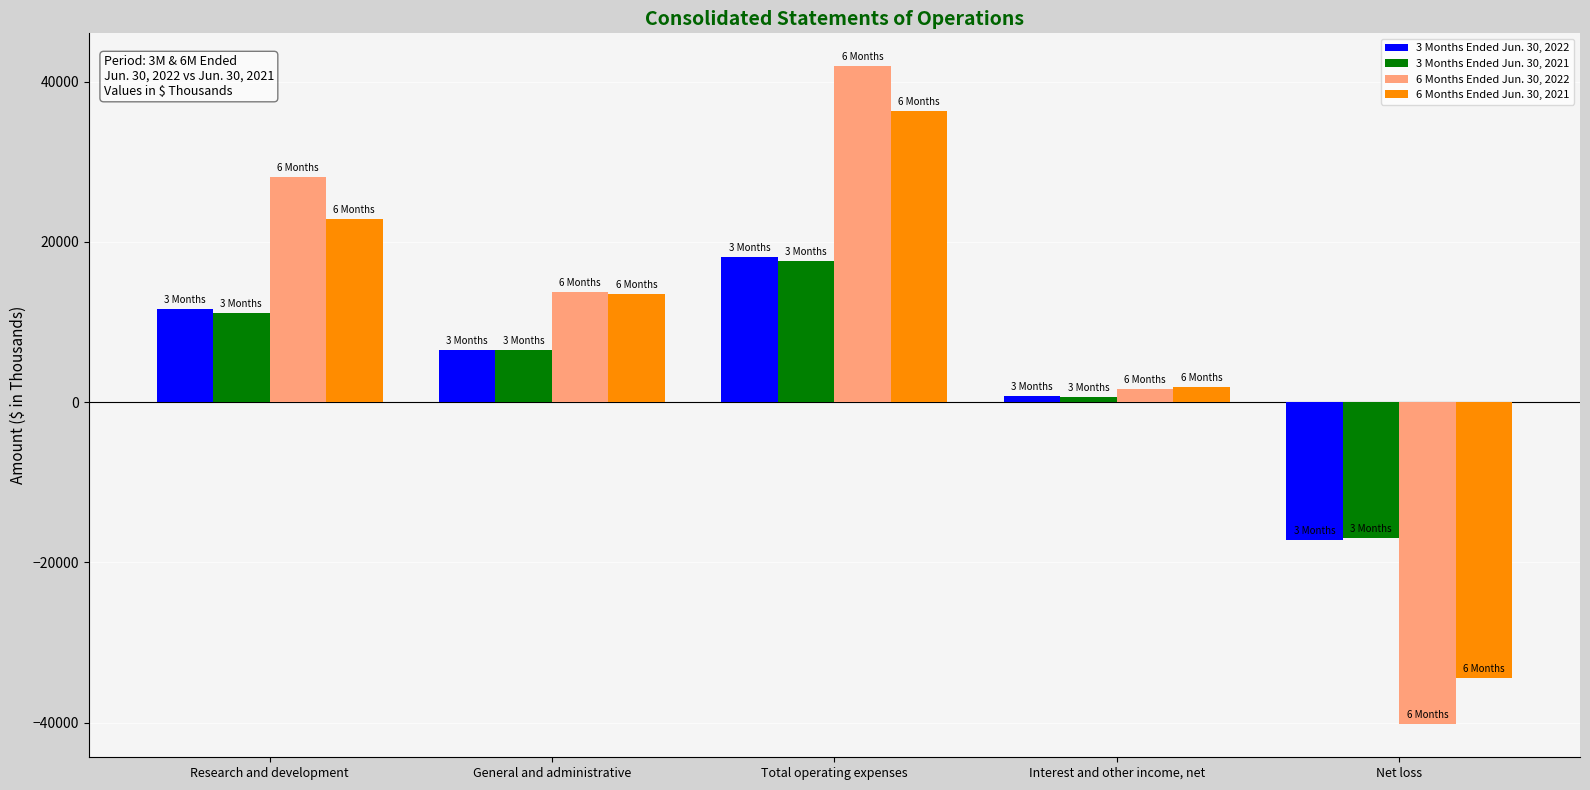

At which label is 3 Months Ended Jun. 30, 2021 closest to 341?

Interest and other income, net